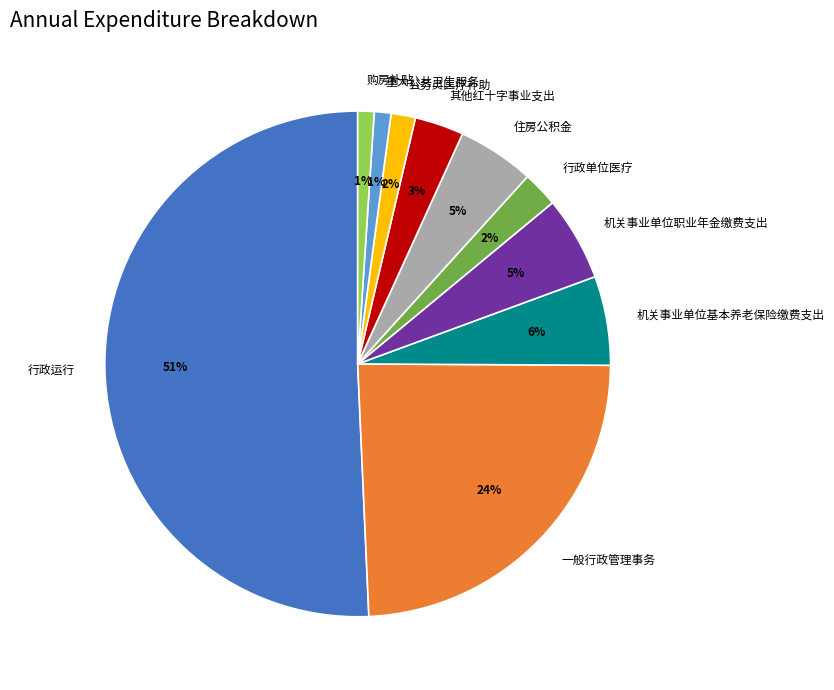

The 机关事业单位基本养老保险缴费支出 slice represents 1% of the pie. True or false?

False